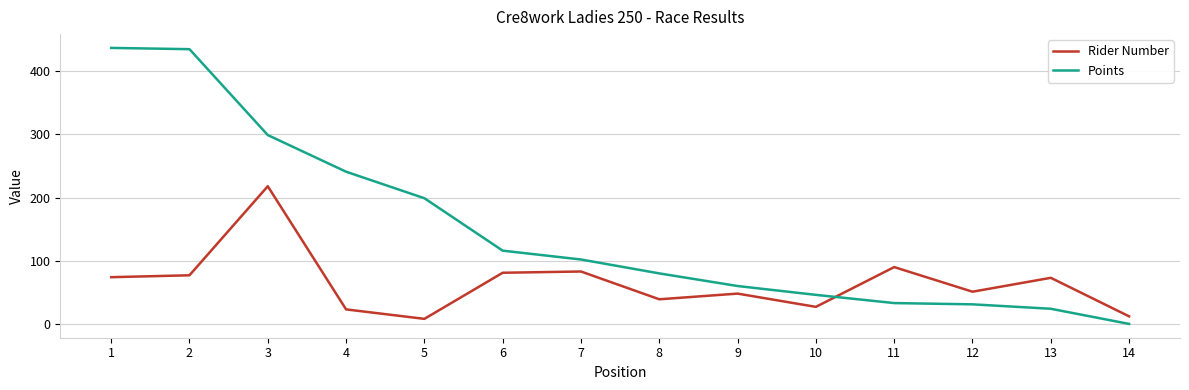

What is the spread (max minus min) of values at 13?

49